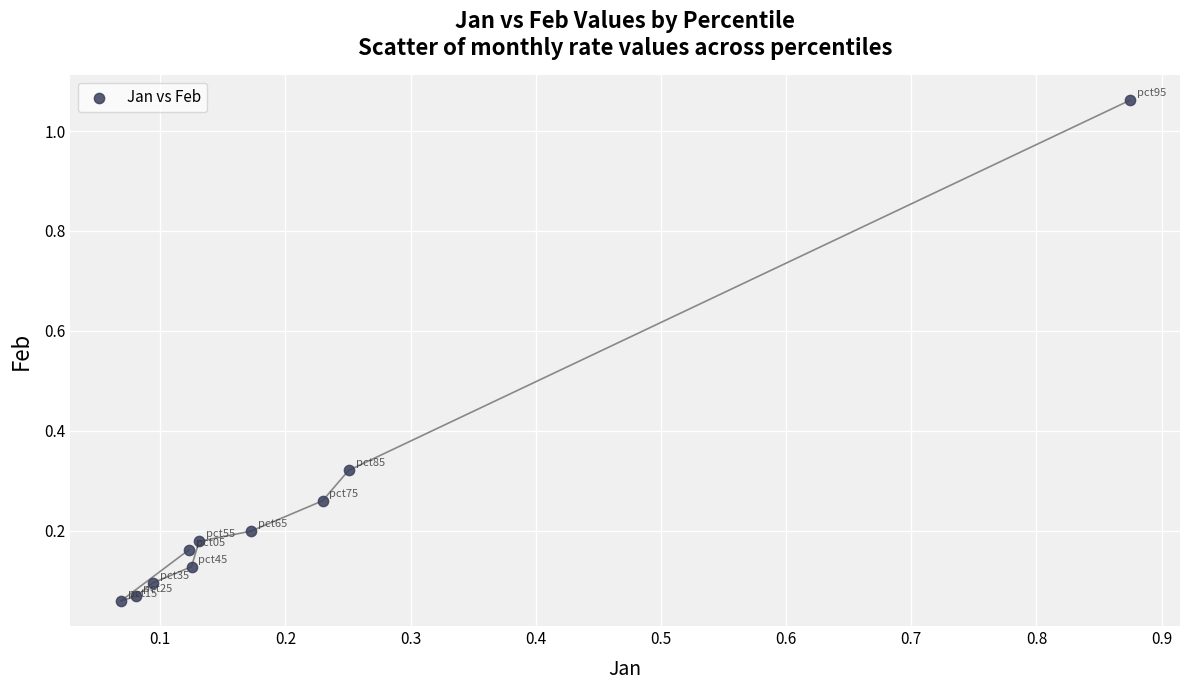

What is the range of X values (max minus min)?

0.8